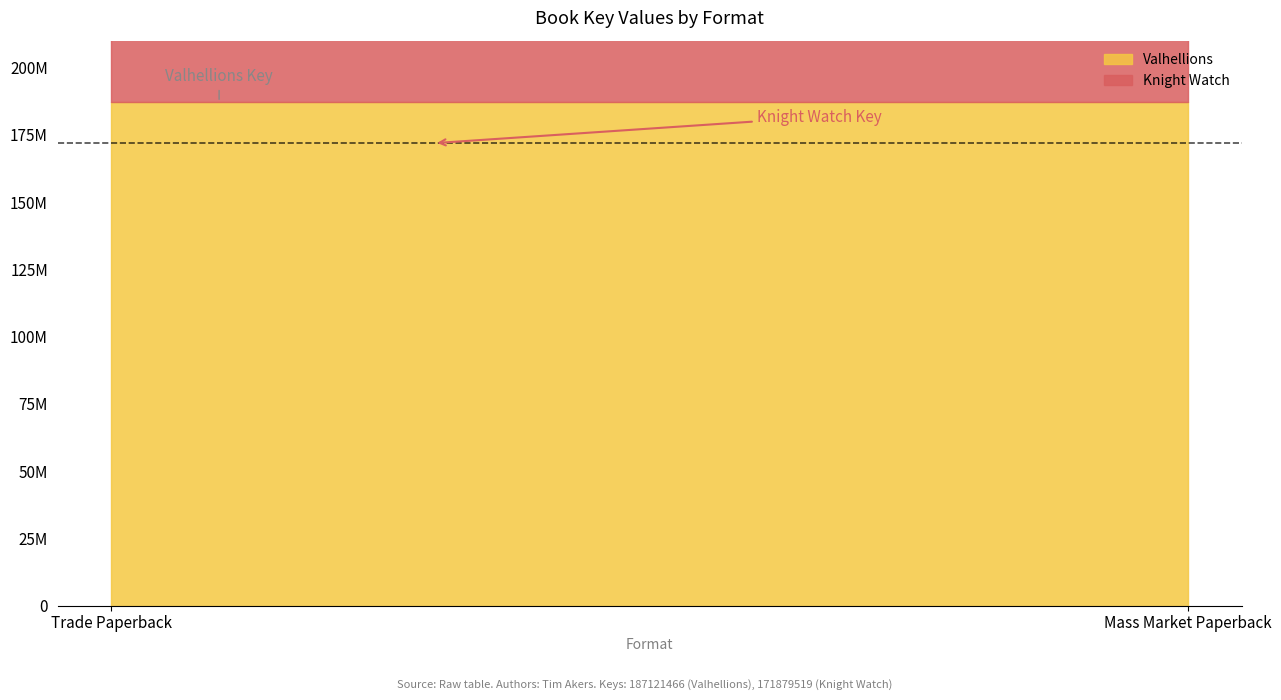

What is the sum of the Valhellions values at Trade Paperback and Mass Market Paperback?

374242932